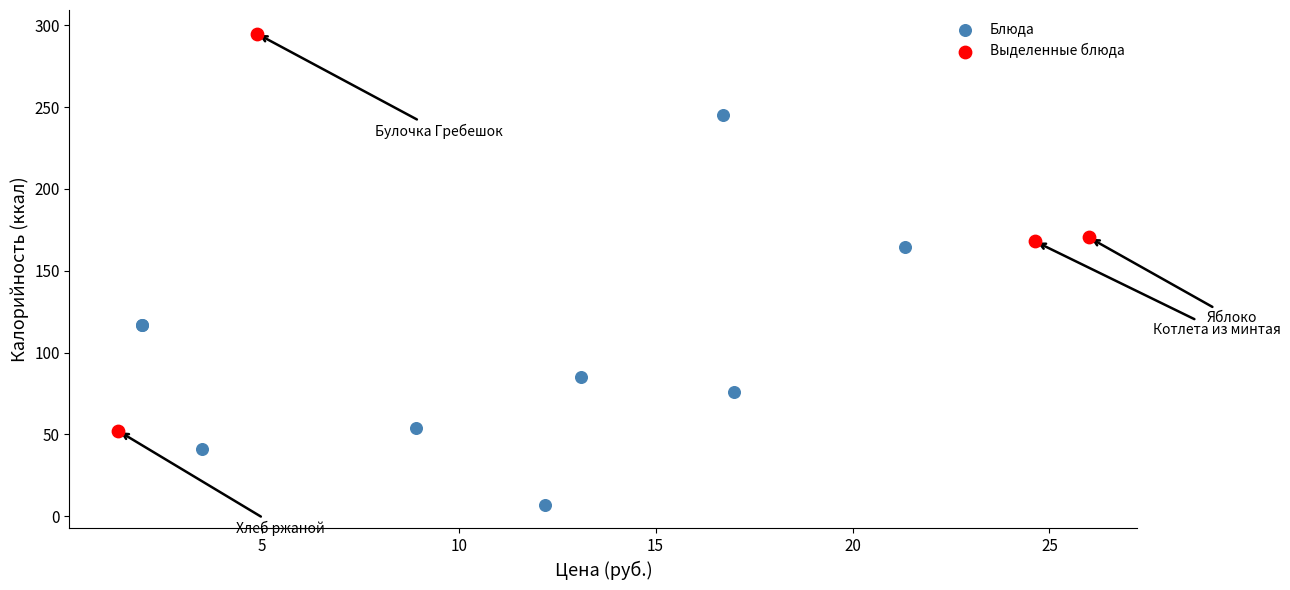

Which series contains the highest Y value?

Выделенные блюда